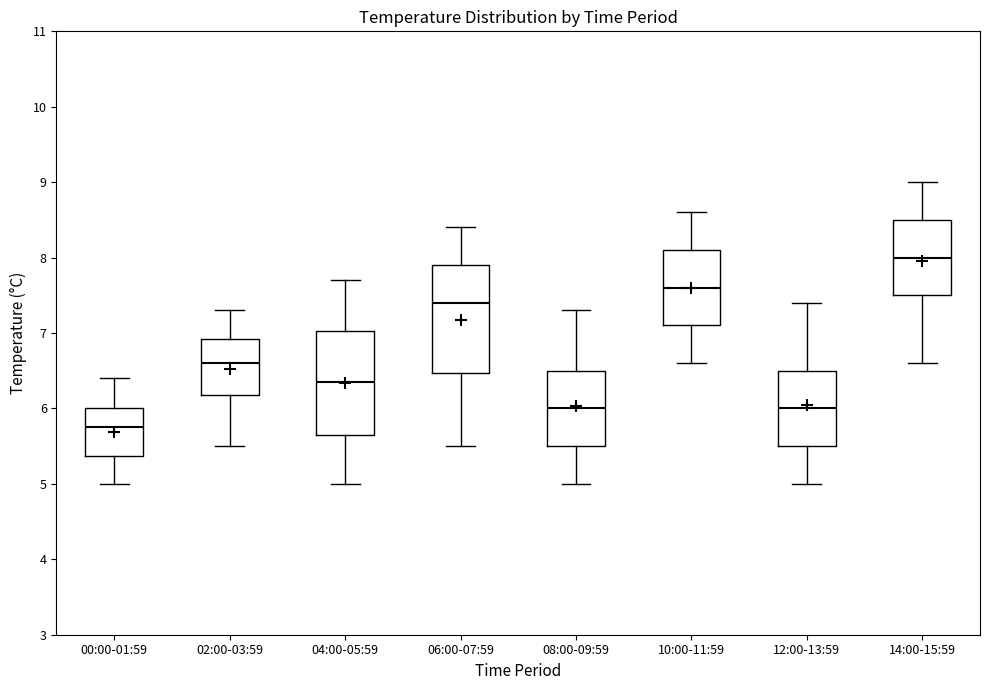

Reading left to right, read every box against the y-axis: the position of its median line, the range the box covers, and the ends of its whiskers. The values are not printed on the chart, so give them approximately, as read against the axis.

00:00-01:59: median 5.8, box 5.4 to 6.0, whiskers 5.0 to 6.4
02:00-03:59: median 6.6, box 6.2 to 6.9, whiskers 5.5 to 7.3
04:00-05:59: median 6.4, box 5.7 to 7.0, whiskers 5.0 to 7.7
06:00-07:59: median 7.4, box 6.5 to 7.9, whiskers 5.5 to 8.4
08:00-09:59: median 6.0, box 5.5 to 6.5, whiskers 5.0 to 7.3
10:00-11:59: median 7.6, box 7.1 to 8.1, whiskers 6.6 to 8.6
12:00-13:59: median 6.0, box 5.5 to 6.5, whiskers 5.0 to 7.4
14:00-15:59: median 8.0, box 7.5 to 8.5, whiskers 6.6 to 9.0